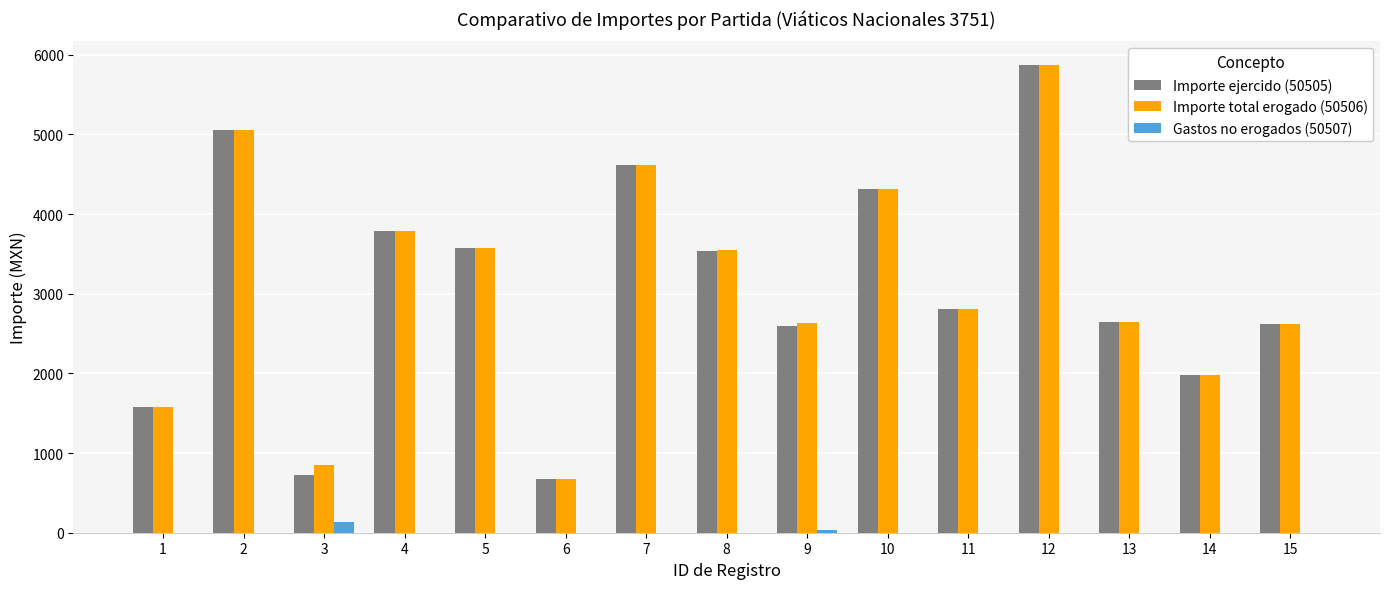

What is the maximum value shown in the chart?

5874